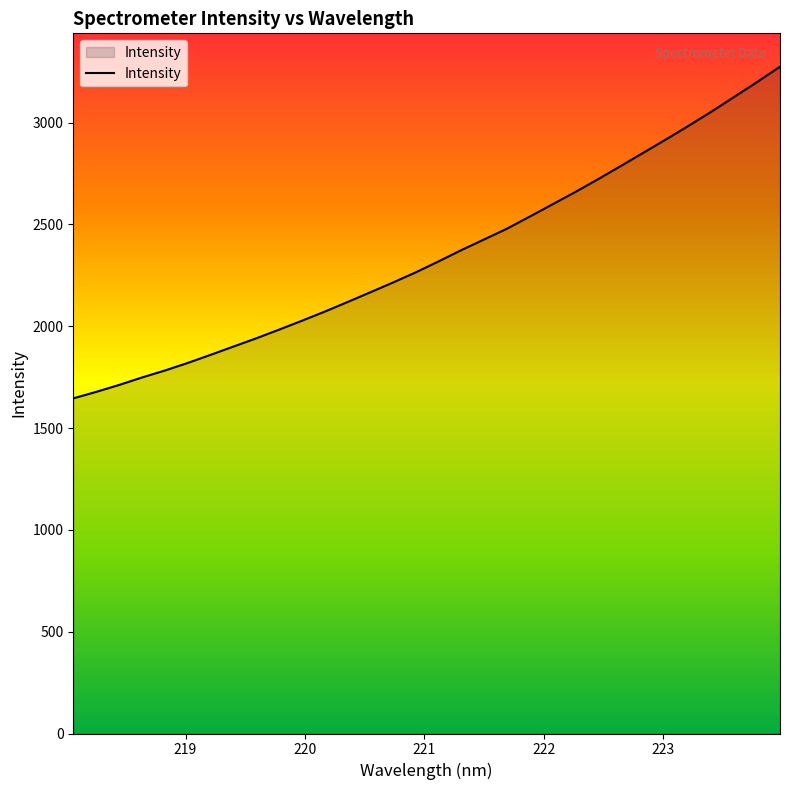

What is the maximum value shown in the chart?

3274.5